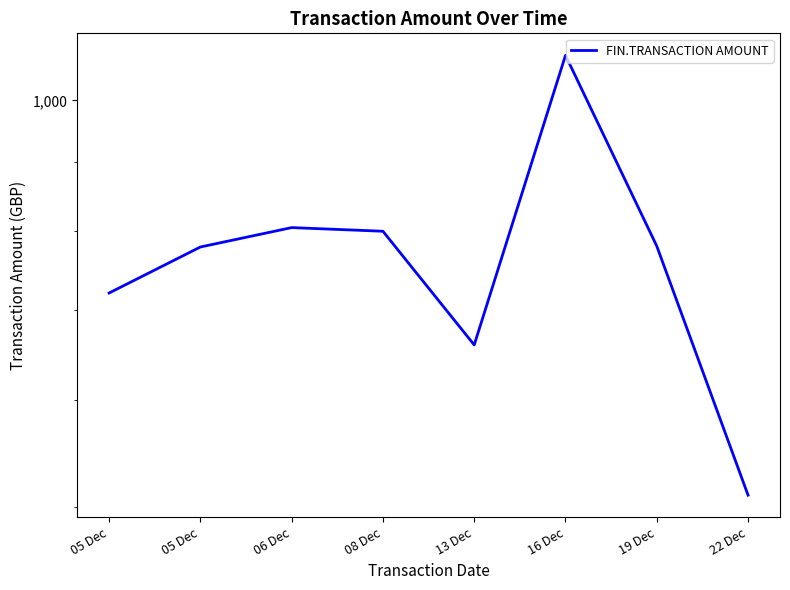

What is the change in value from 05 Dec to 13 Dec?

-119.8